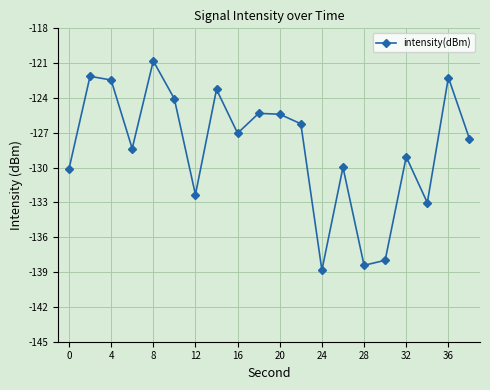

True or false: there are more than 1 points higher than both neighbors.

True